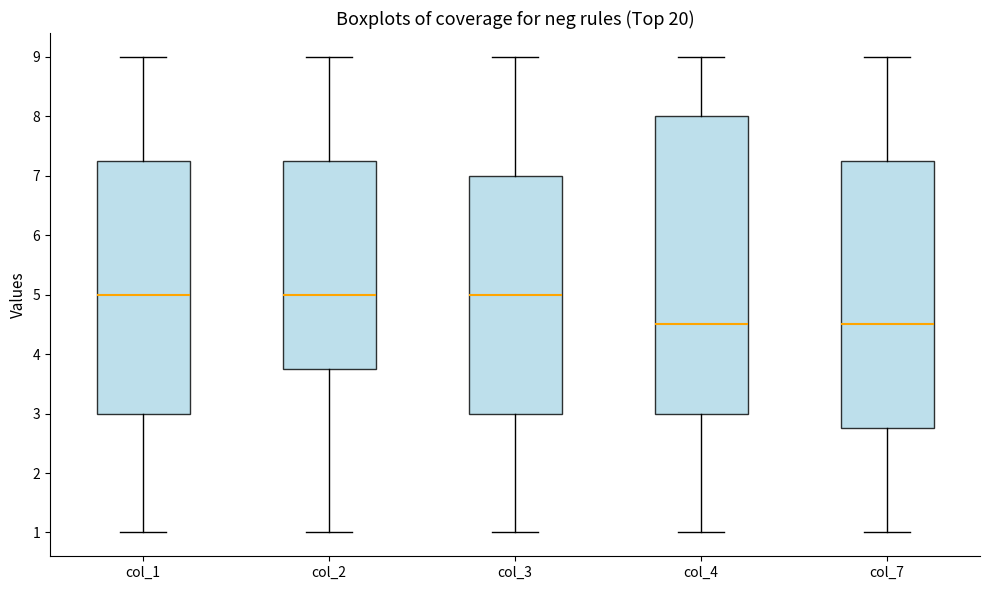

Where does the lower whisker of the box for col_3 end on the y-axis? The values are not printed on the chart, so give them approximately, as read against the axis.

1.0